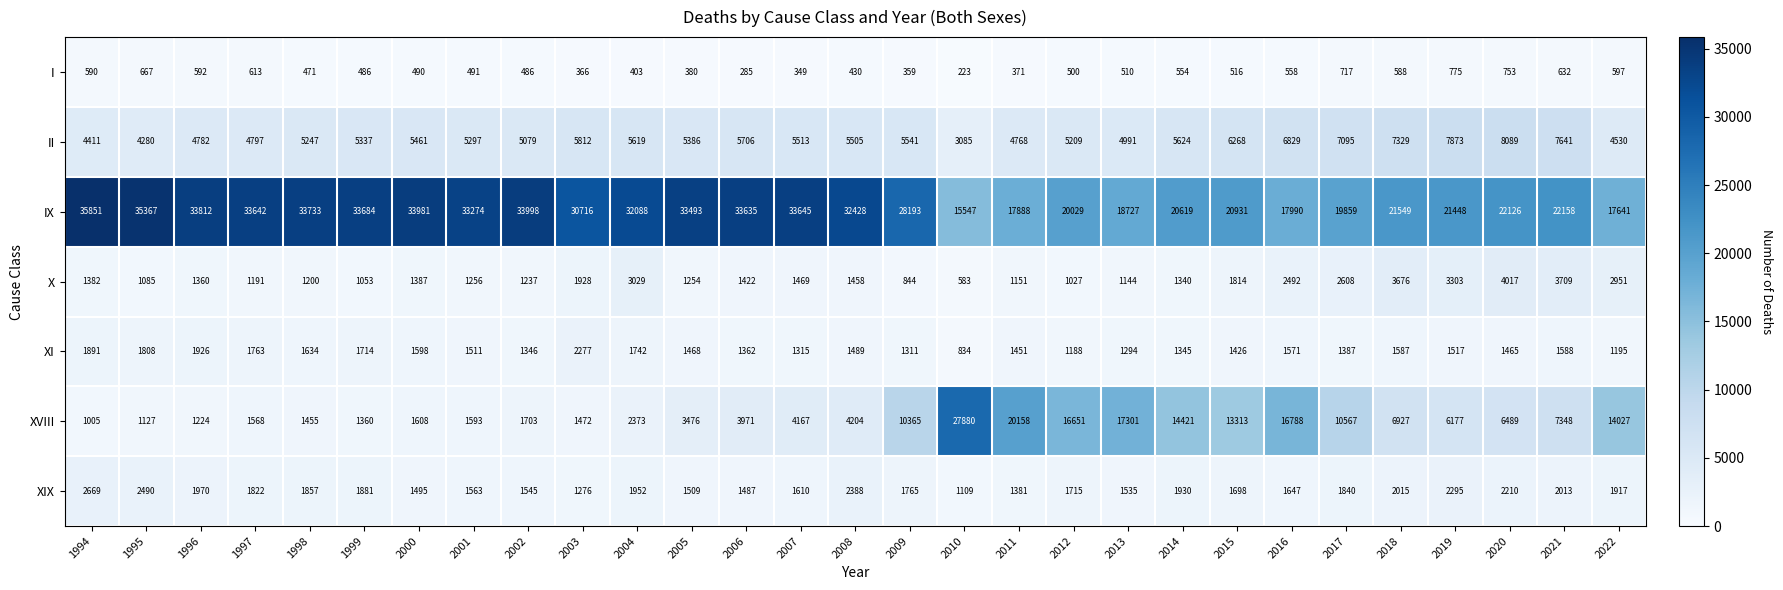

What is the greatest value displayed?

35851